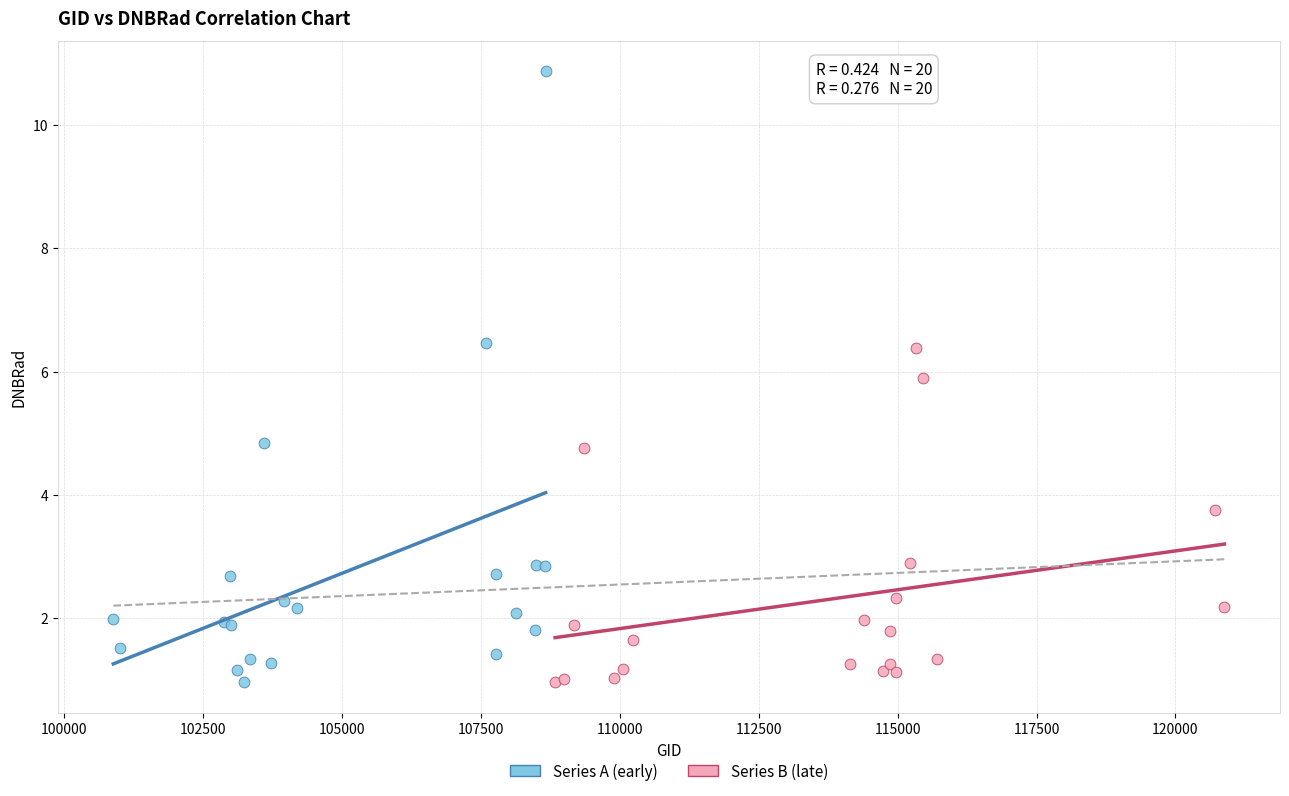

Which series contains the highest Y value?

Series A (early)